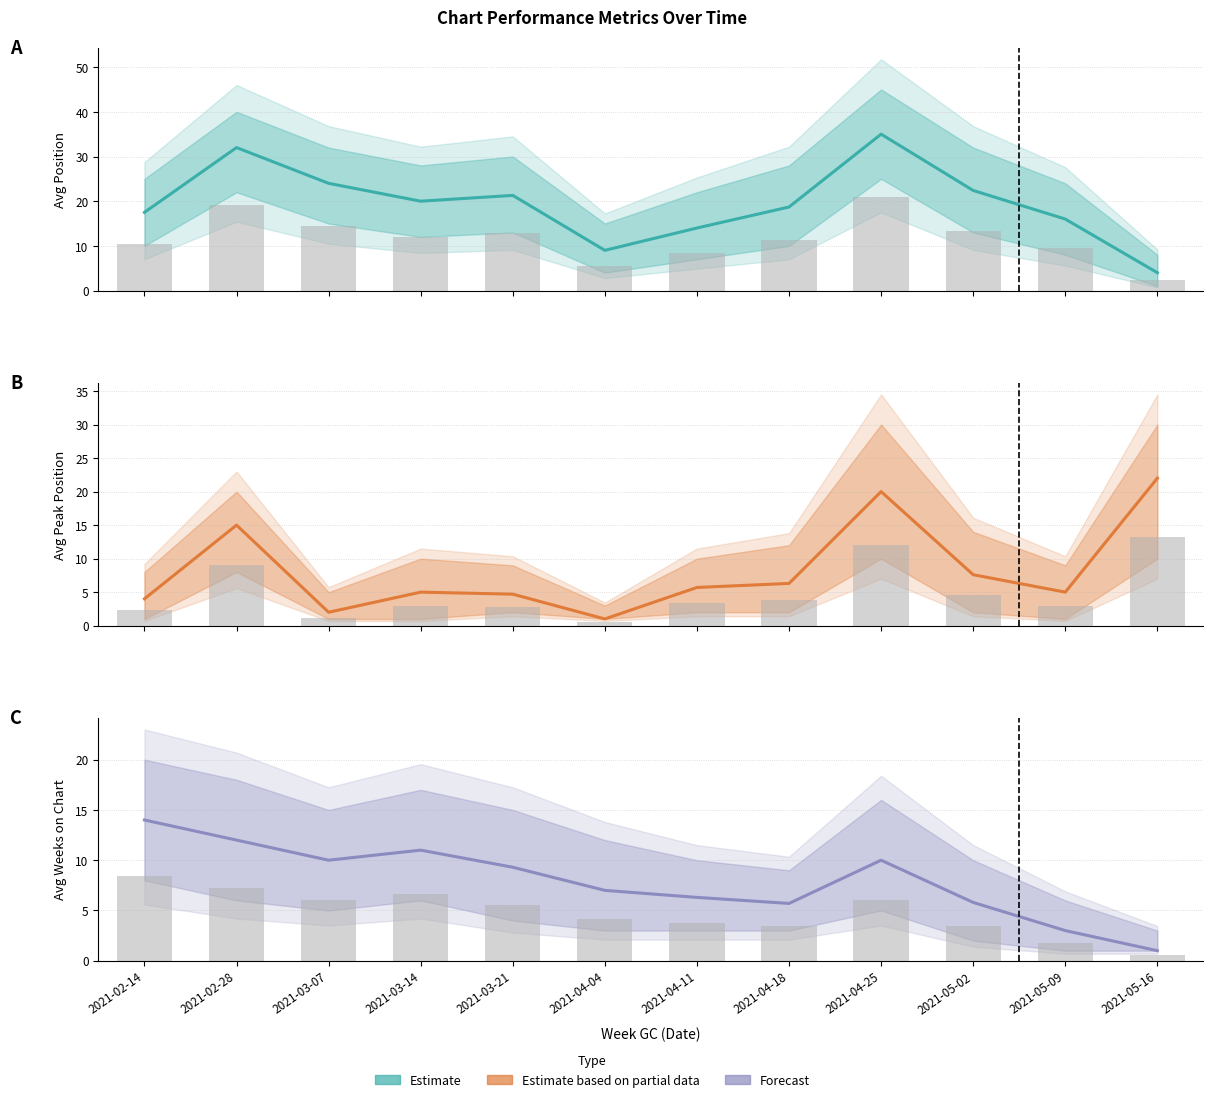

Where does the Avg Peak Position series first go above 5?

2021-02-28